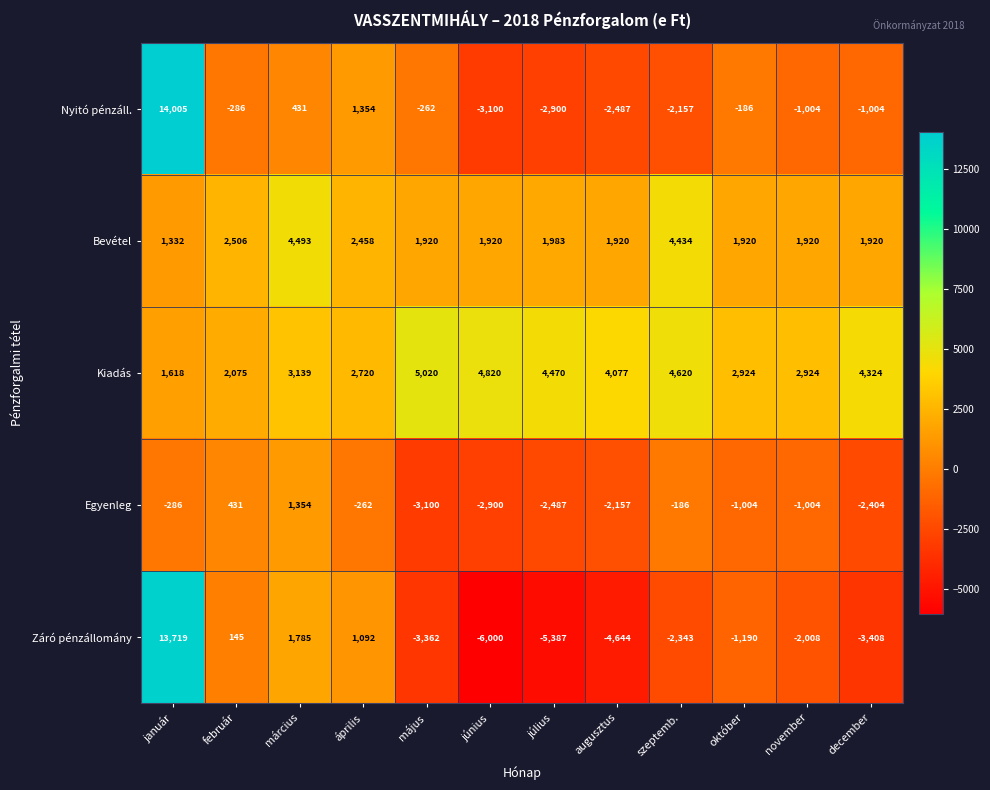

Rank the series by their maximum value, from lowest to highest.

Egyenleg, Bevétel, Kiadás, Záró pénzállomány, Nyitó pénzáll.